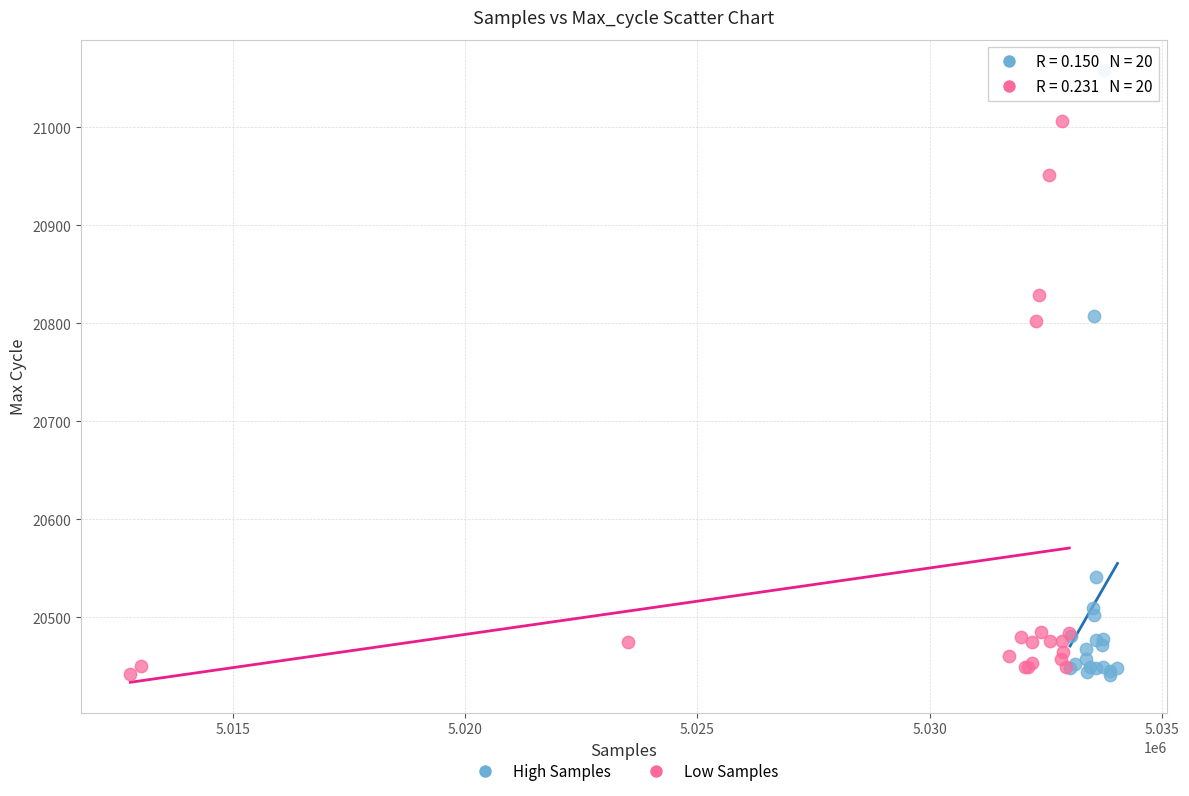

Which series has the largest Y range (max minus min)?

High Samples